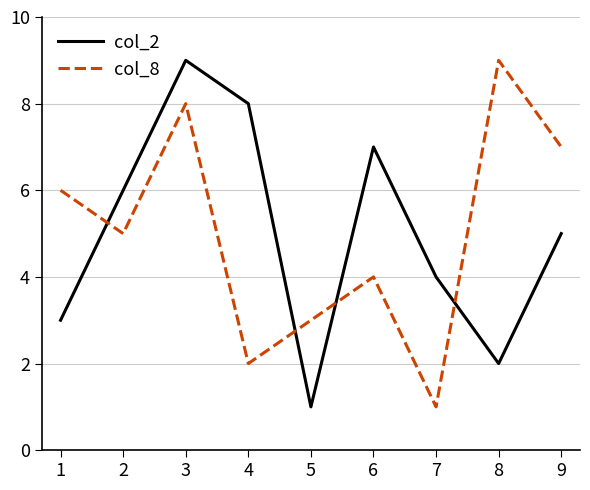

Between 7 and 9, which series saw the biggest shift?

col_8